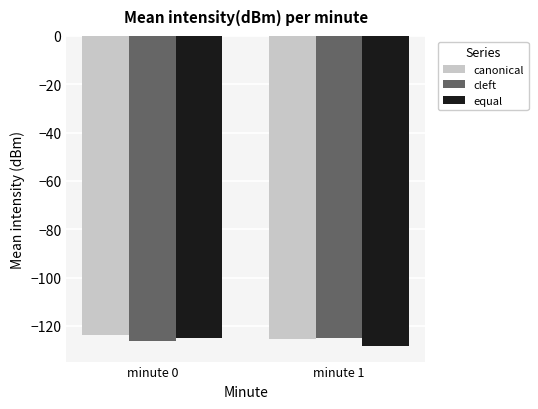

What is the highest value of the equal series?

-124.8